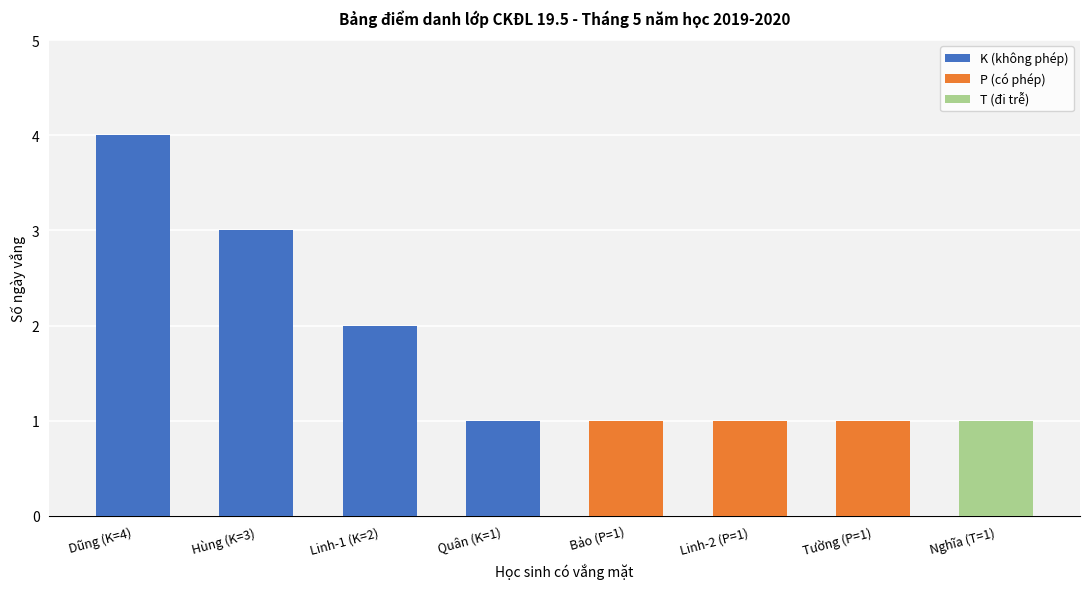

True or false: K (không phép) has a value of 3 at Linh-1 (K=2).

False